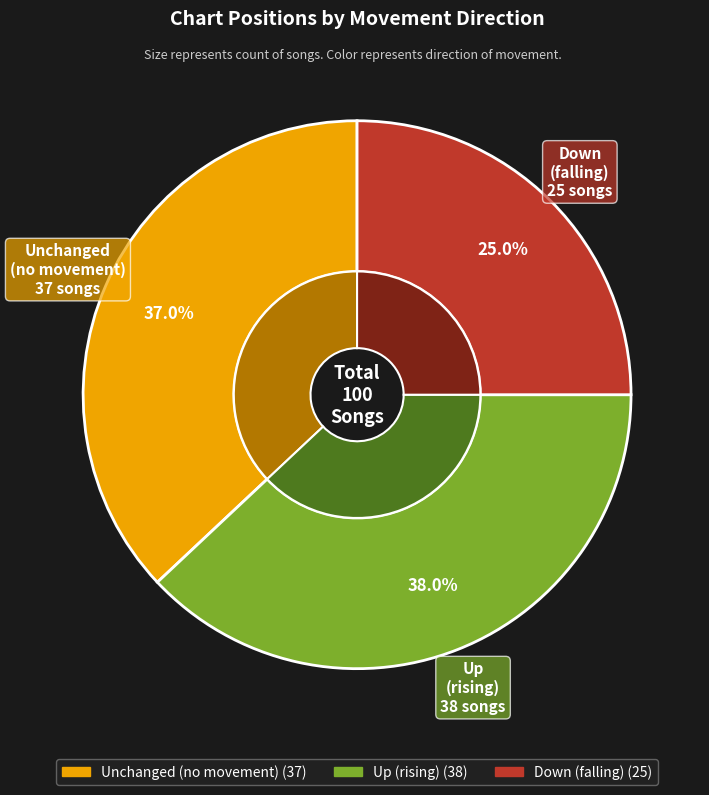

Is it true that down is 18% of the pie?

False